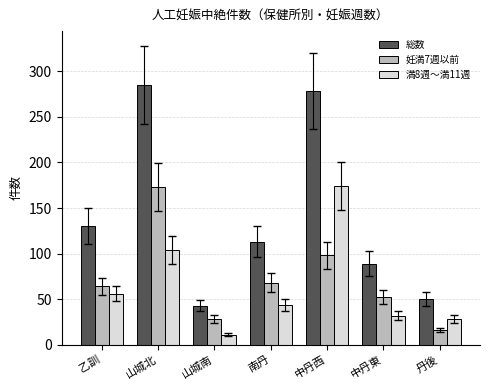

What is the average value of the 総数 series?

141